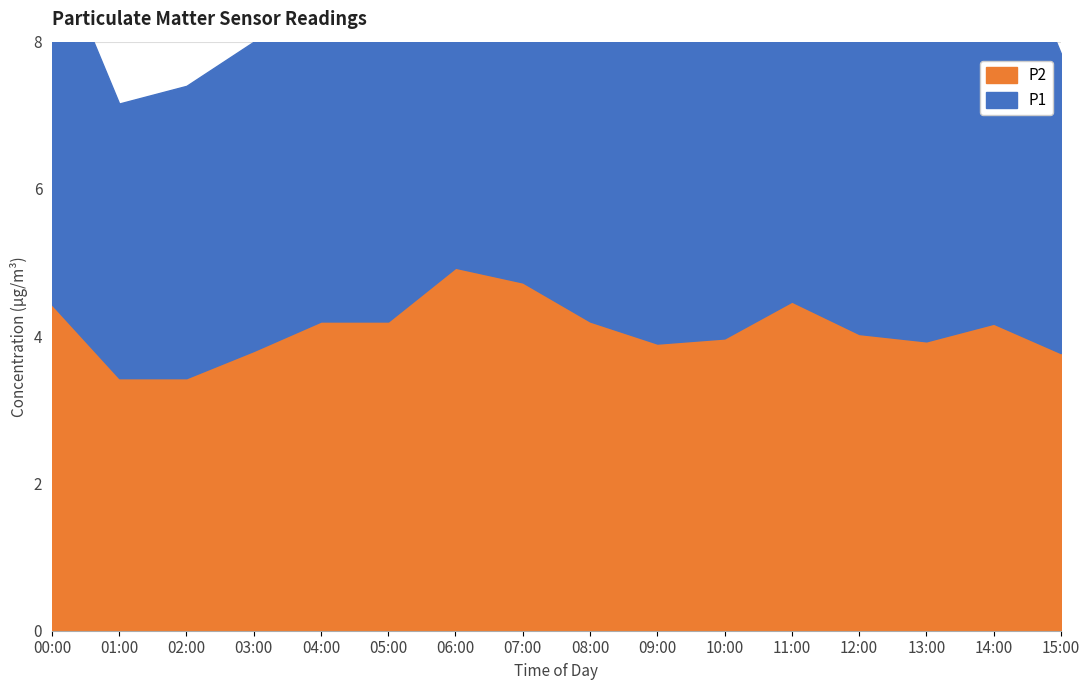

What is the sum of the values at 07:00 and 03:00?

8.5